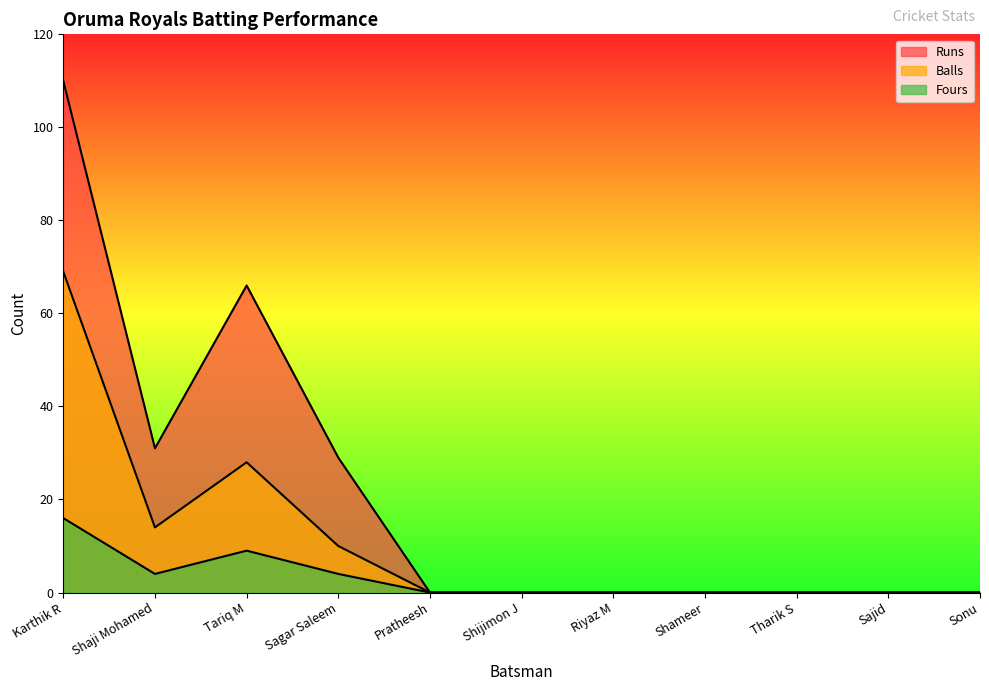

How many values in Fours are above zero?

4